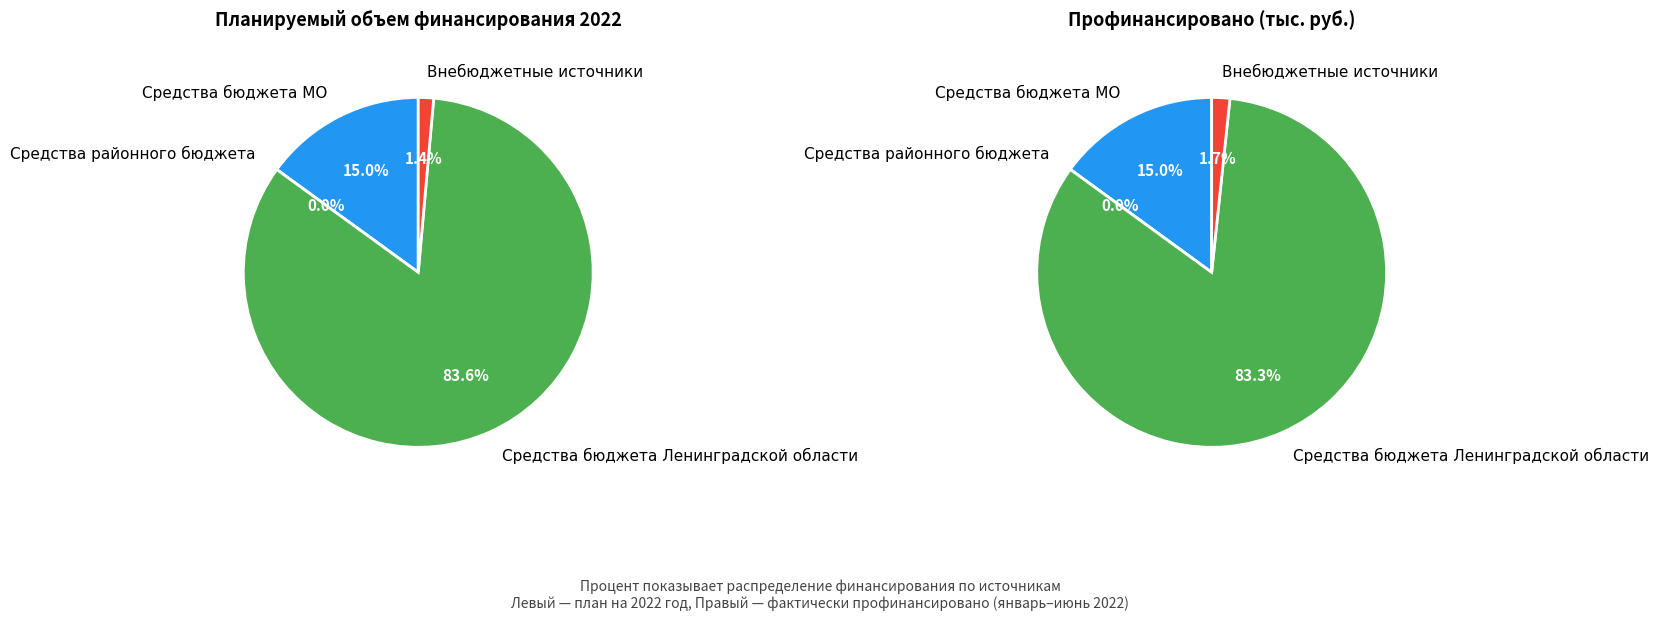

The Средства районного бюджета slice represents 11% of the pie. True or false?

False